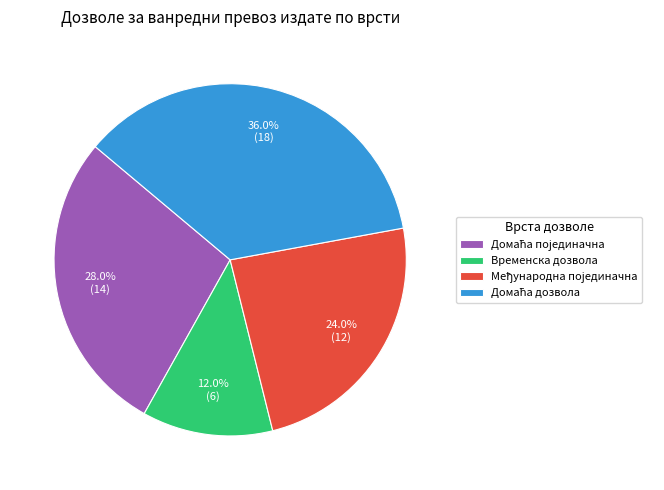

Is there any slice that represents more than half of the pie?

No